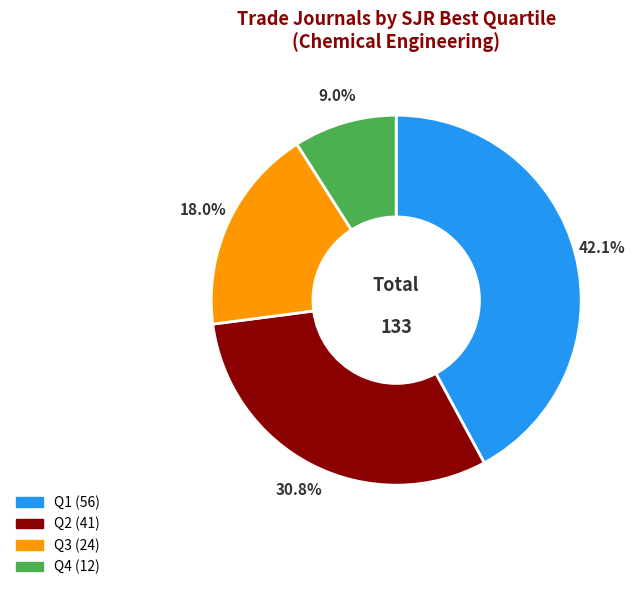

What percentage is the Q4 slice, to the nearest percent?

9%